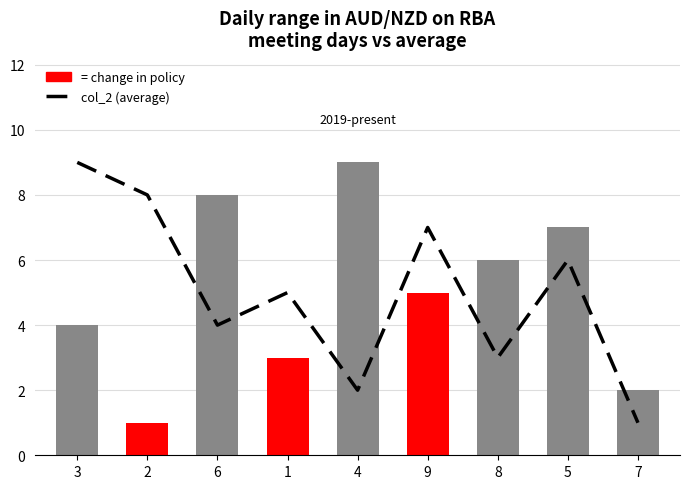

Where does the data first go above 5?

3